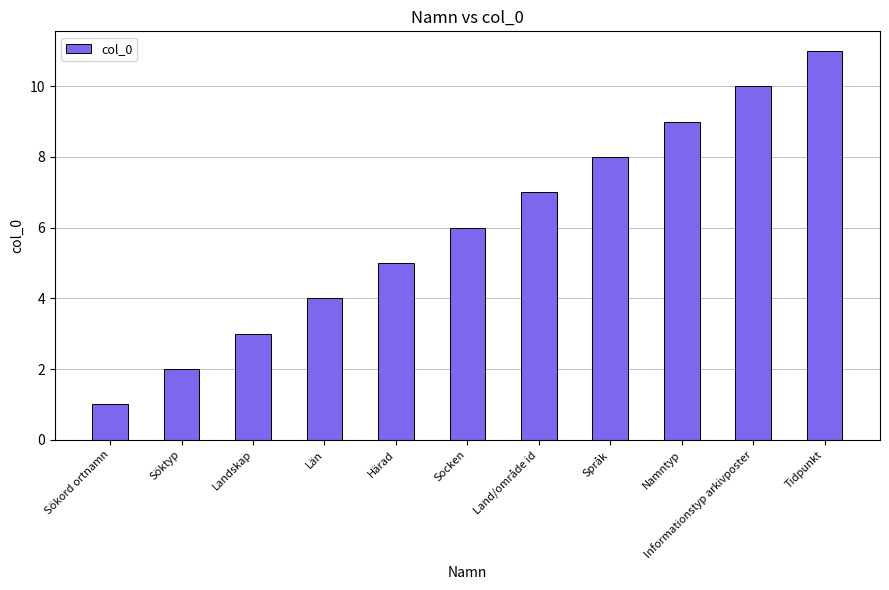

Reading right to left, what are all the values shown in this chart?

Tidpunkt=11	Informationstyp arkivposter=10	Namntyp=9	Språk=8	Land/område id=7	Socken=6	Härad=5	Län=4	Landskap=3	Söktyp=2	Sökord ortnamn=1